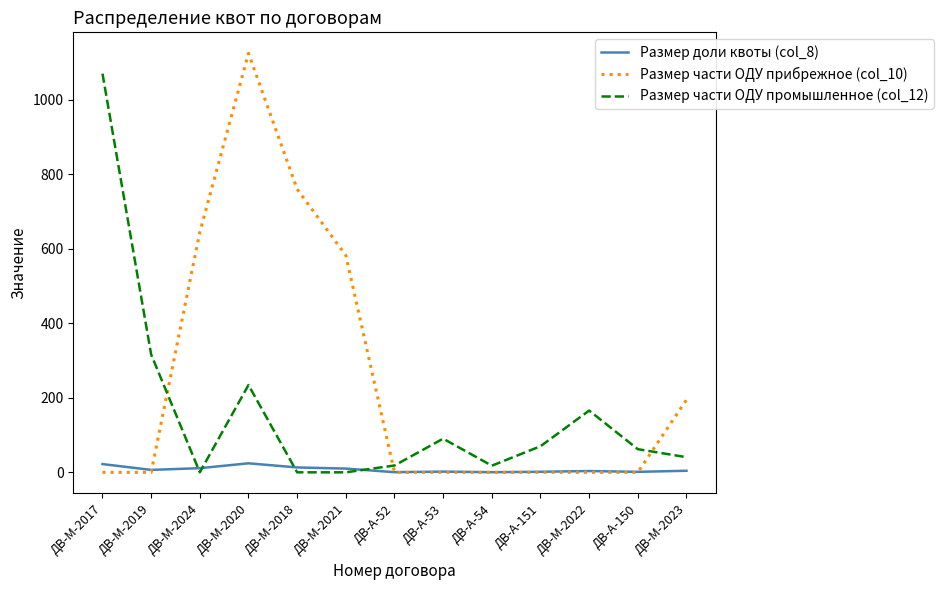

What is the difference between the Размер доли квоты (col_8) values at ДВ-М-2017 and ДВ-М-2021?

12.1